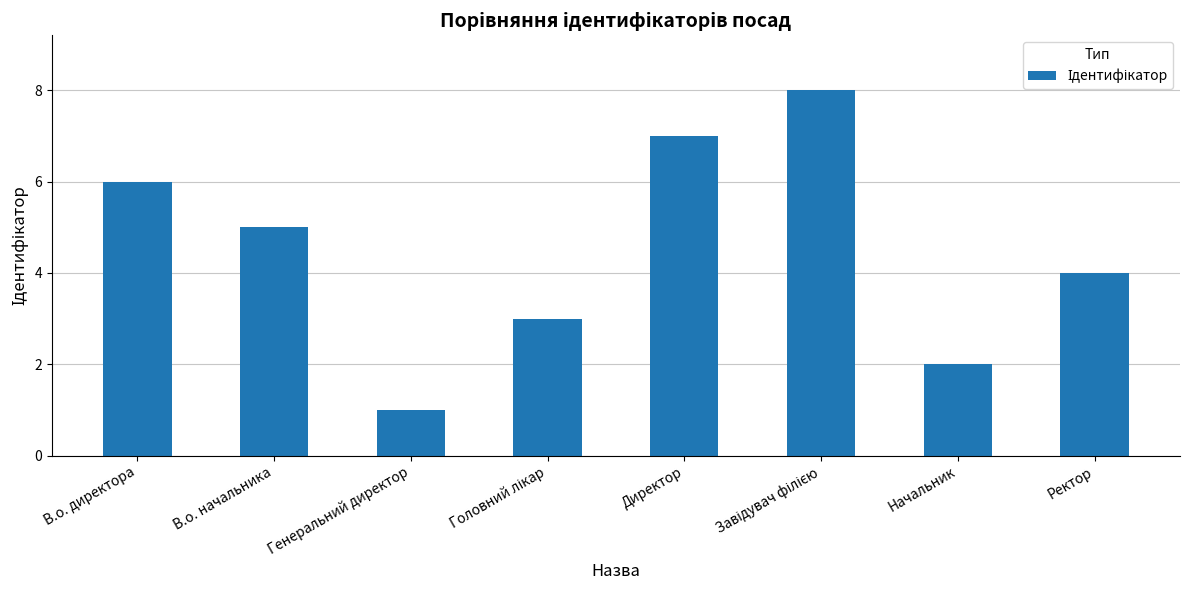

Between Ректор and Генеральний директор, which is larger?

Ректор